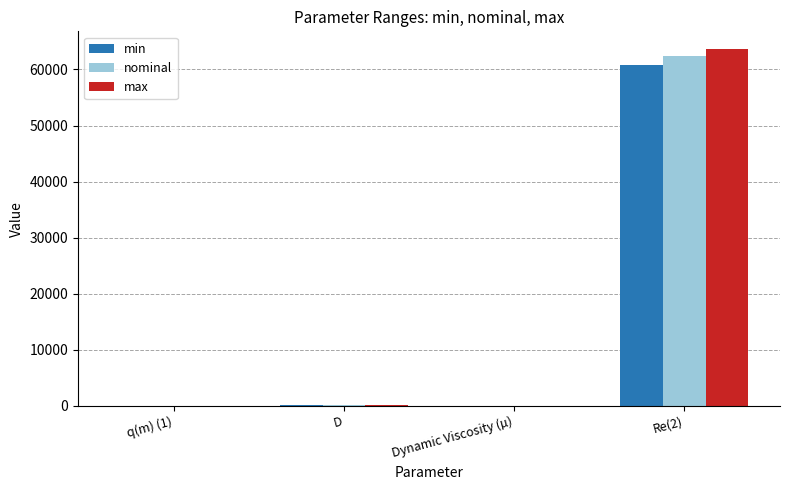

Count the number of data series in this chart.

3